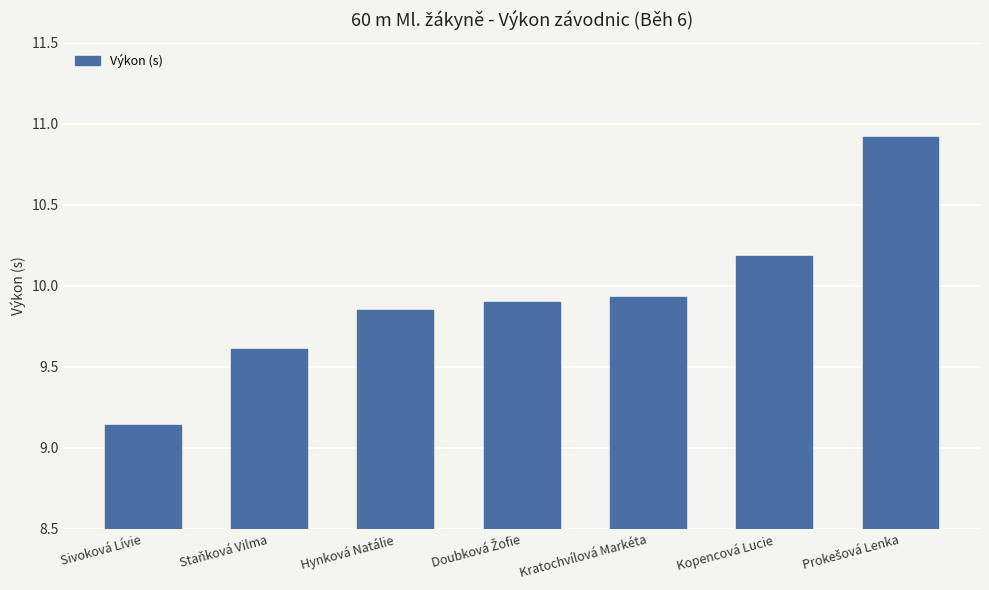

The chart shows a value of 10.2 at Kopencová Lucie. True or false?

True